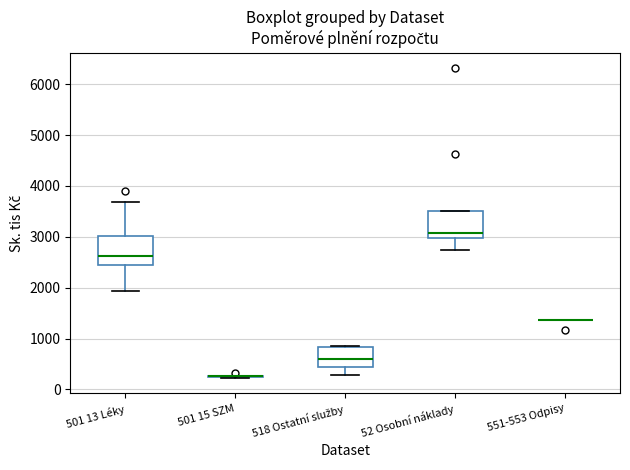

Reading left to right, read every box against the y-axis: the position of its median line, the range the box covers, and the ends of its whiskers. The values are not printed on the chart, so give them approximately, as read against the axis.

501 13 Léky: median 2600, box 2400 to 3000, whiskers 1900 to 3700
501 15 SZM: box collapsed to a line at 300, whiskers 200 to 300
518 Ostatní služby: median 600, box 400 to 800, whiskers 300 to 900
52 Osobní náklady: median 3100, box 3000 to 3500, whiskers 2700 to 3500
551-553 Odpisy: box collapsed to a line at 1400, whiskers 1400 to 1400